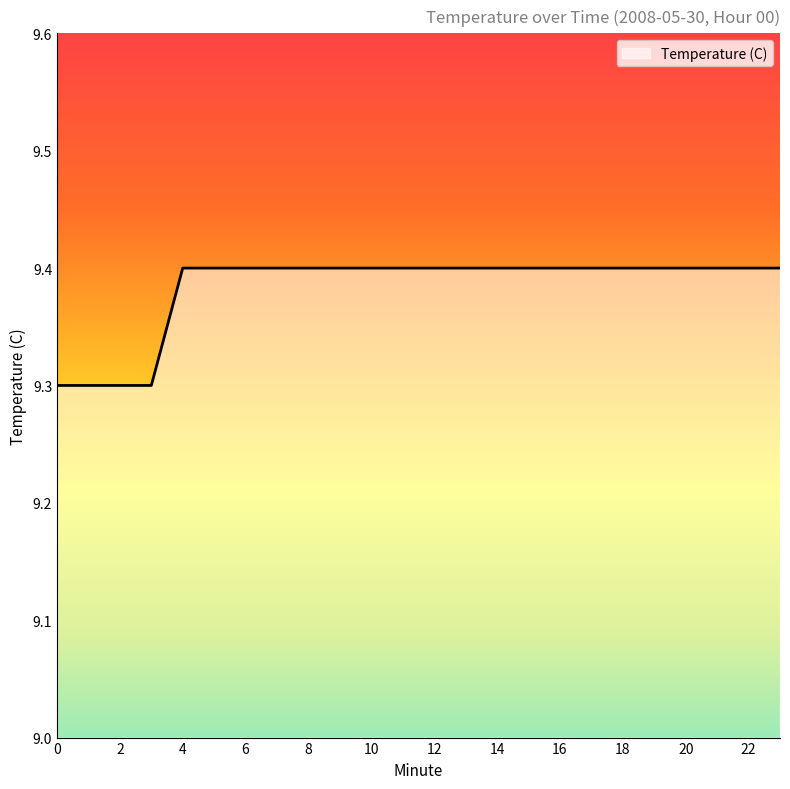

How many values are between 9 and 10?

24